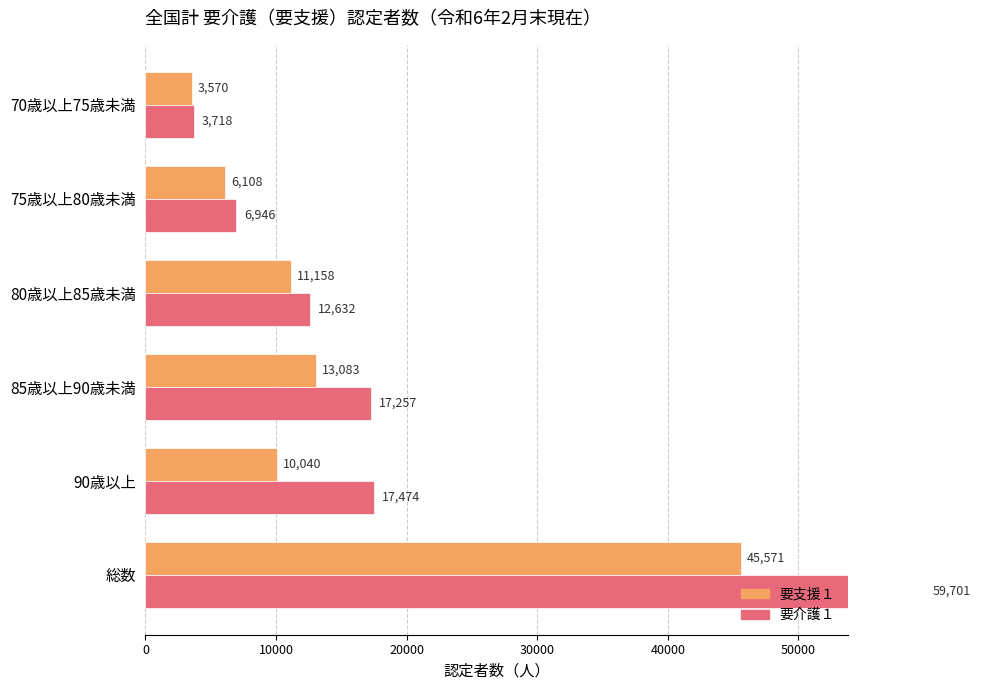

What are all the series names shown in the legend?

要支援１, 要介護１